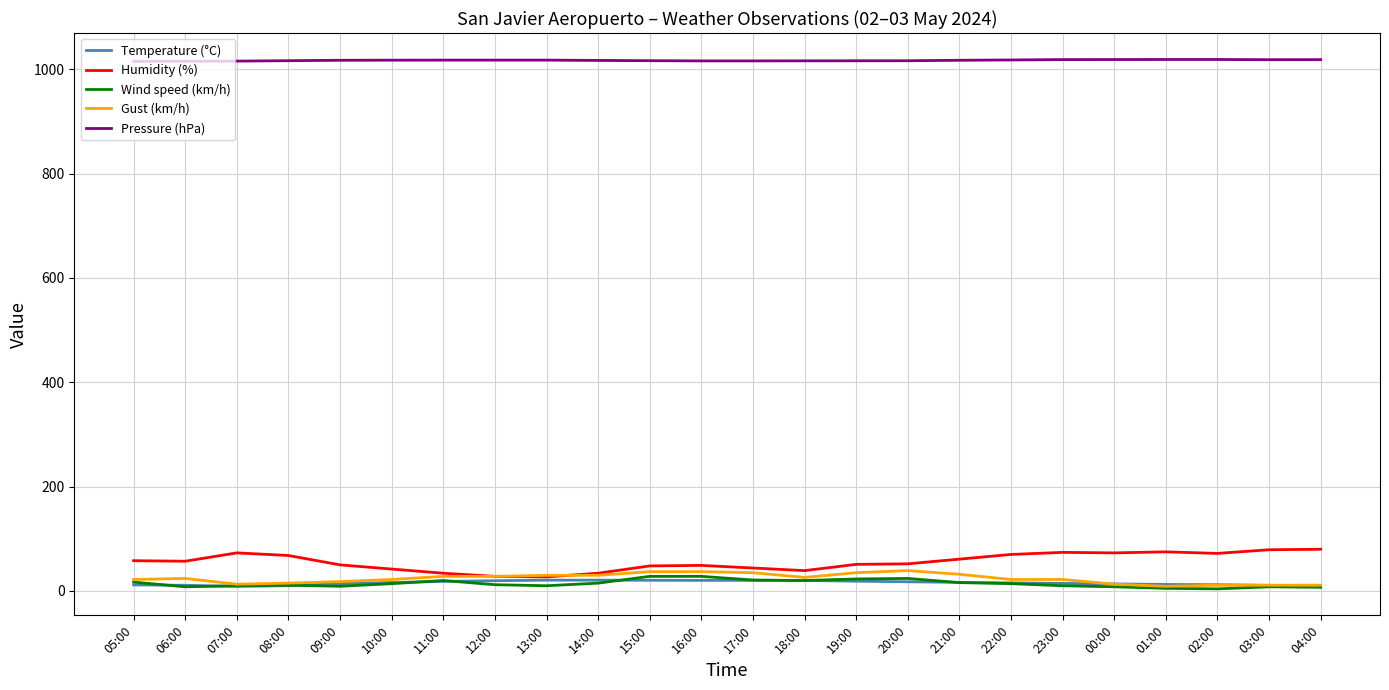

The value of Gust (km/h) at 16:00 is 37.0. True or false?

True